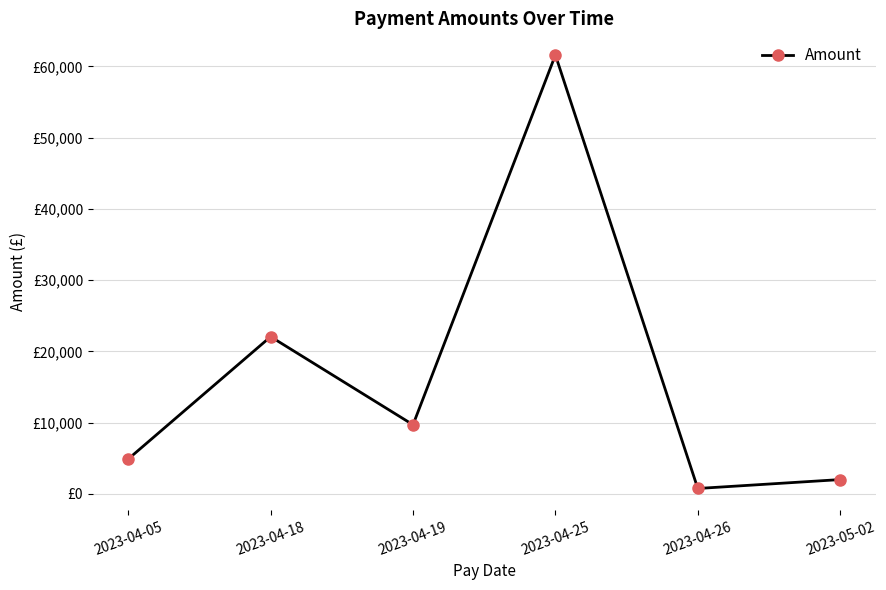

Does the chart have visible grid lines?

Yes